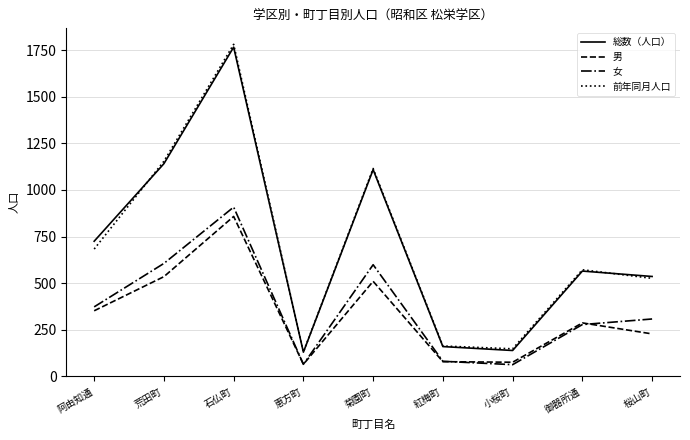

Does the chart have visible grid lines?

Yes